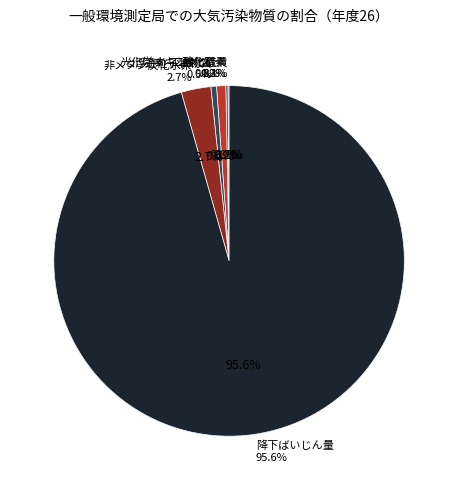

To the nearest percent, what is the combined percentage of 二酸化硫黄 and 浮遊粒子状物質?

1%